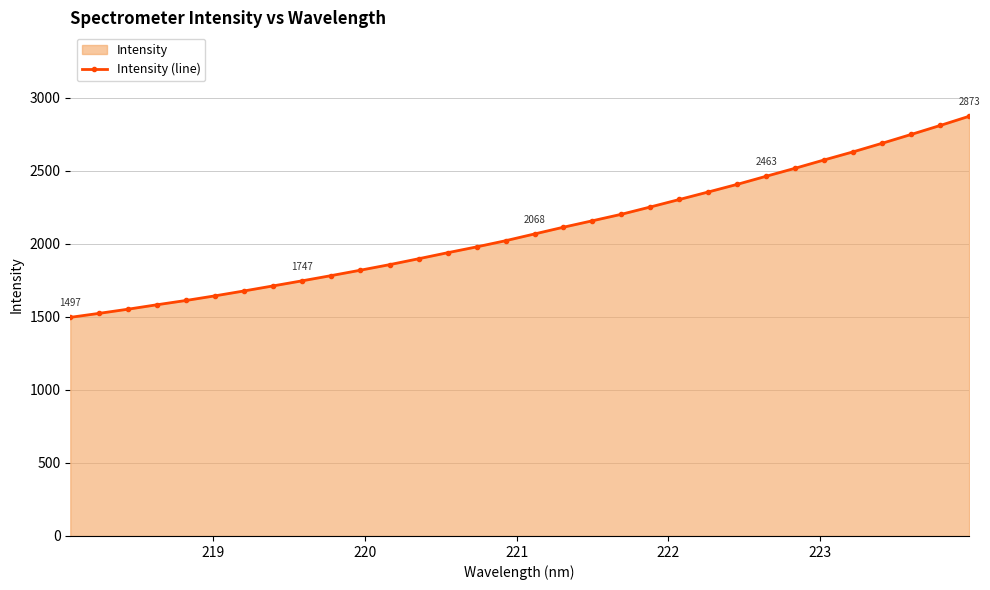

What is the difference between the maximum and minimum values?

1376.7